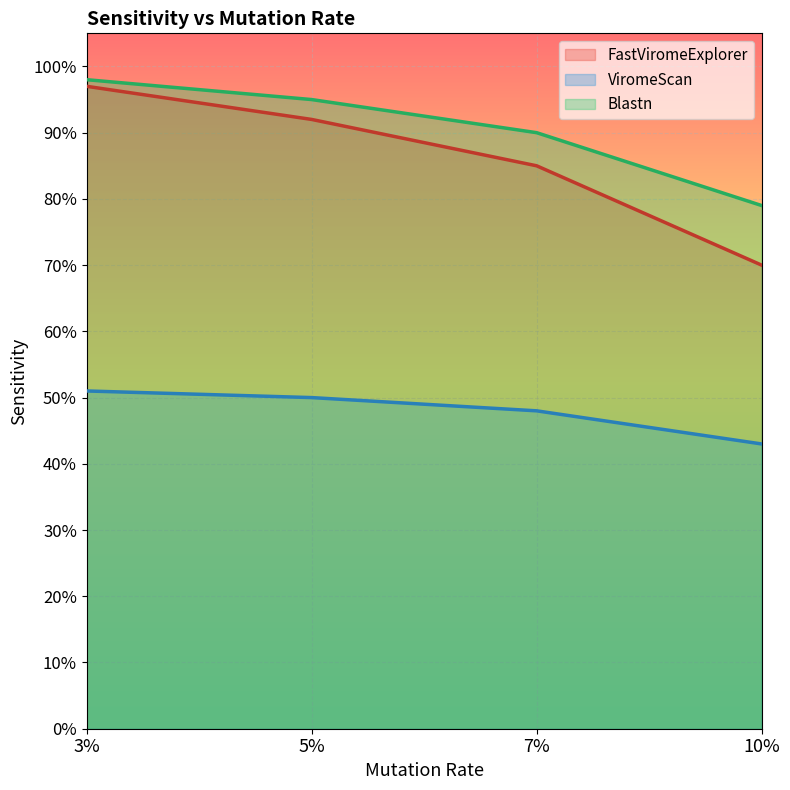

What is the label of the 4th point from the left?

10%